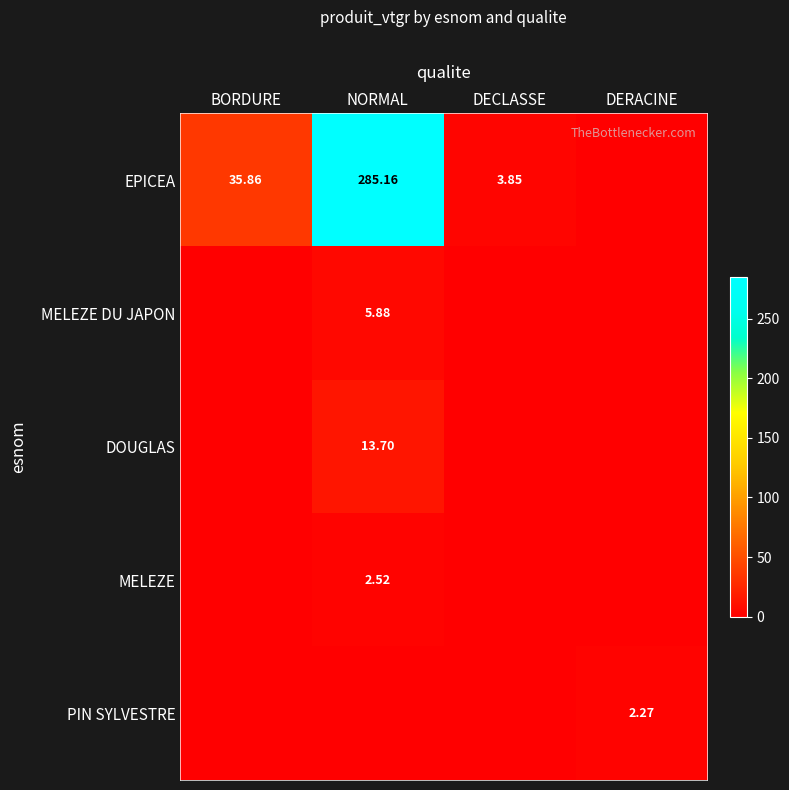

What is the maximum value shown in the chart?

285.2